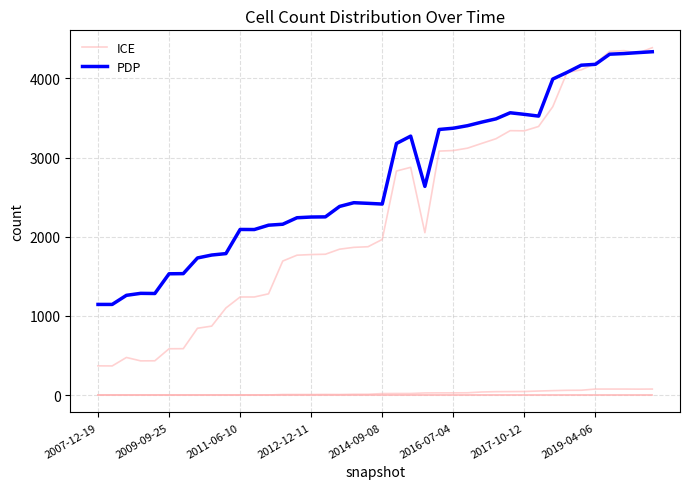

What is the total value across all series at 9?

1787